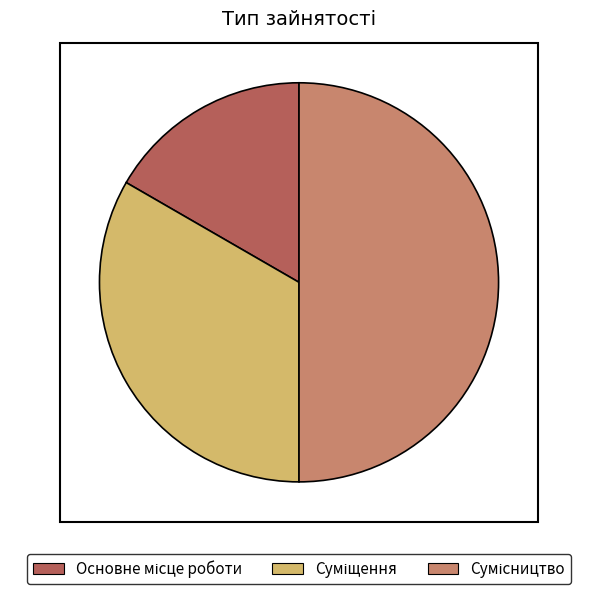

Rank the categories by value from lowest to highest.

Основне місце роботи, Суміщення, Сумісництво